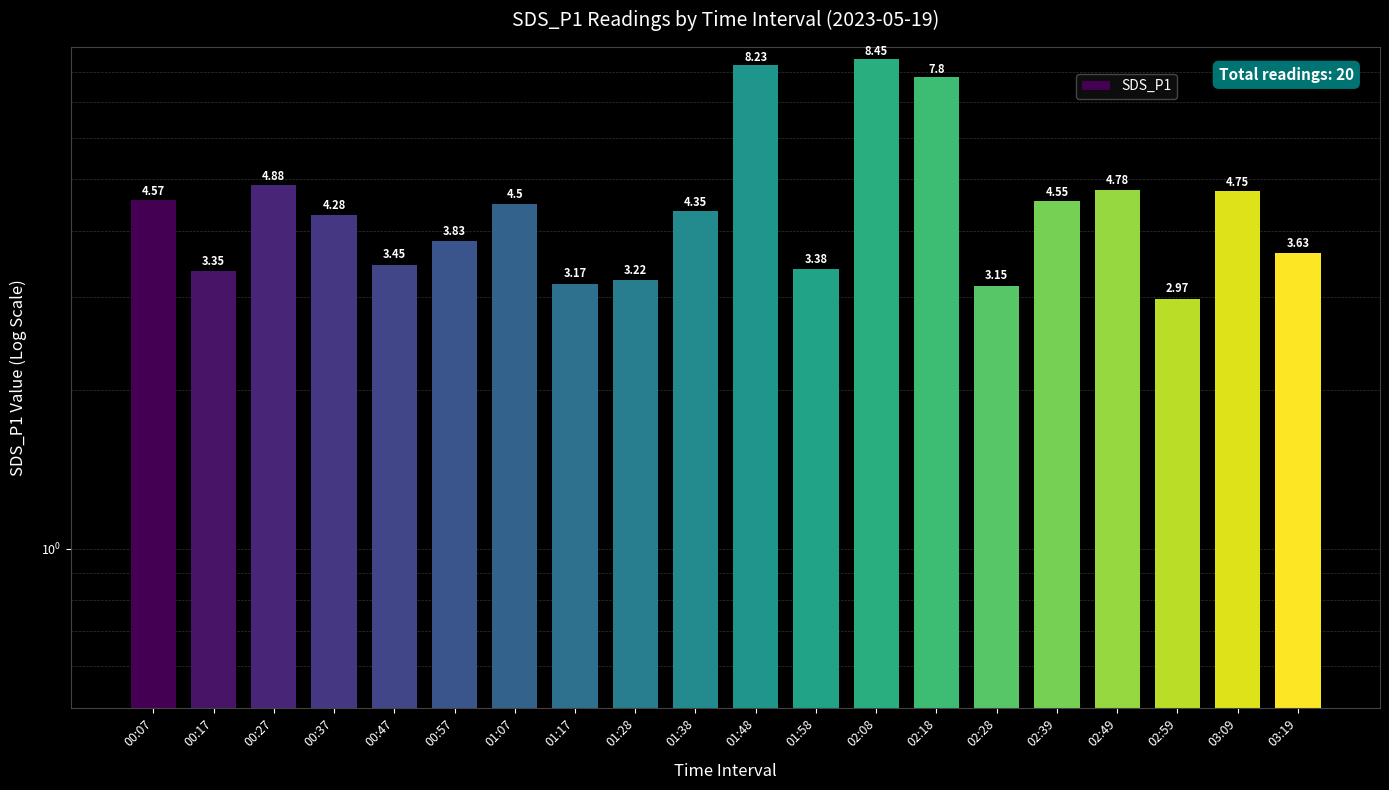

Which label corresponds to the largest value in the chart?

02:08